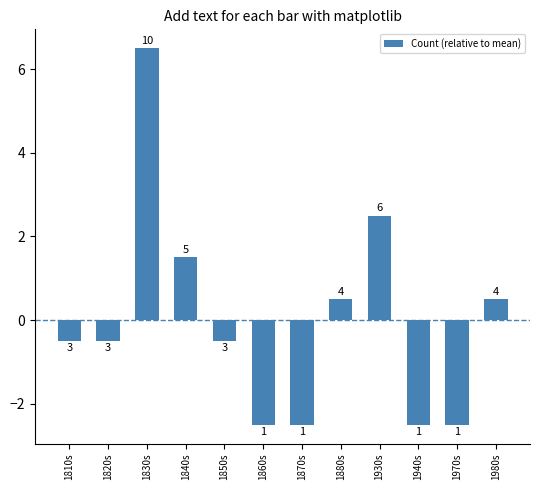

How many bars are there in total?

12